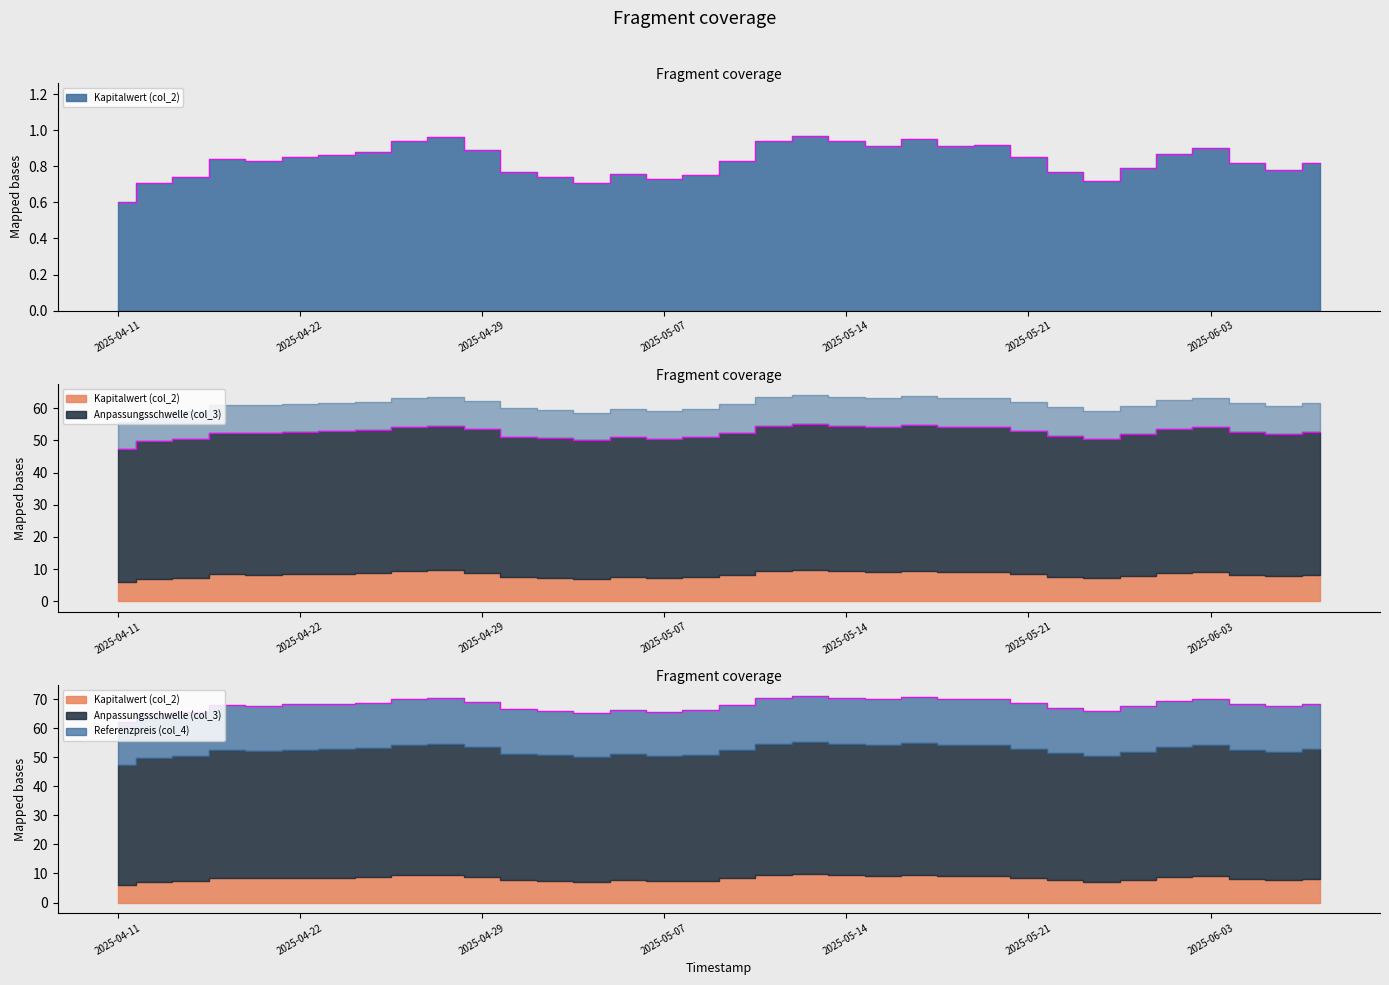

True or false: Referenzpreis (col_4) and Anpassungsschwelle (col_3) cross at least once.

False